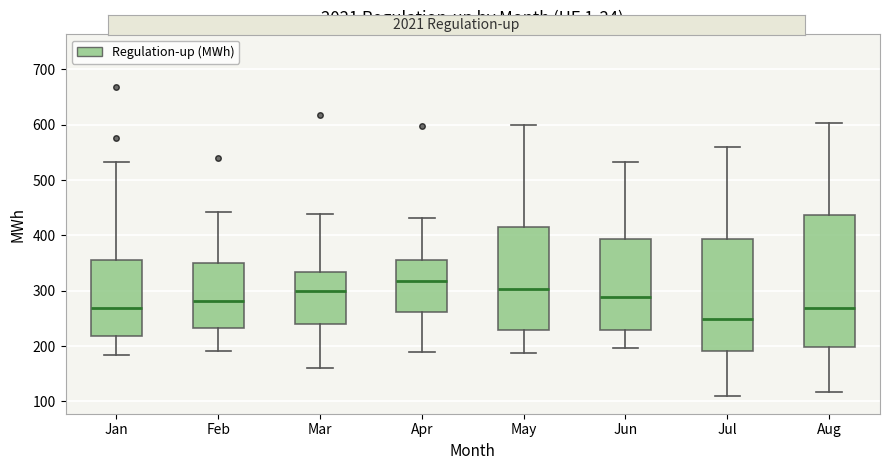

Reading left to right, read every box against the y-axis: the position of its median line, the range the box covers, and the ends of its whiskers. The values are not printed on the chart, so give them approximately, as read against the axis.

Jan: median 270, box 220 to 360, whiskers 180 to 530
Feb: median 280, box 230 to 350, whiskers 190 to 440
Mar: median 300, box 240 to 330, whiskers 160 to 440
Apr: median 320, box 260 to 360, whiskers 190 to 430
May: median 300, box 230 to 420, whiskers 190 to 600
Jun: median 290, box 230 to 390, whiskers 200 to 530
Jul: median 250, box 190 to 390, whiskers 110 to 560
Aug: median 270, box 200 to 440, whiskers 120 to 600